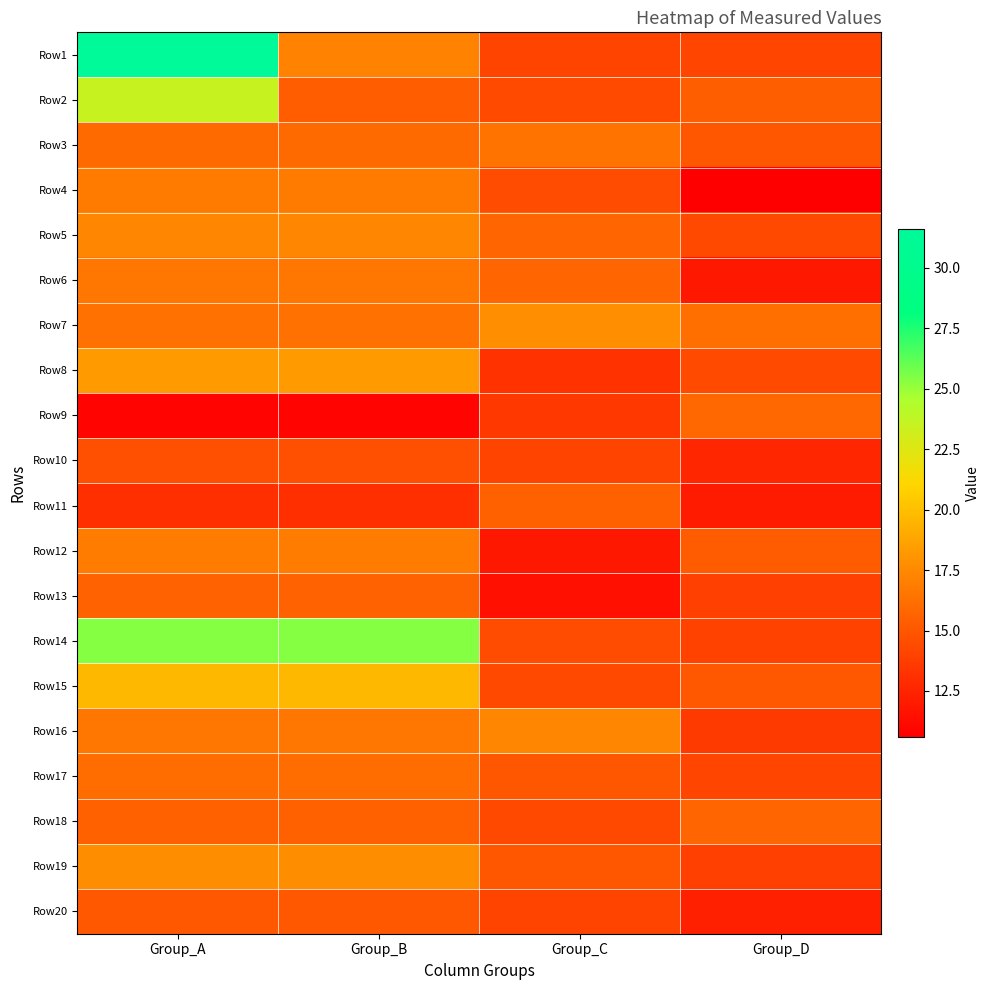

Rank the series at Group_B from lowest to highest value.

Row9, Row11, Row10, Row20, Row2, Row18, Row13, Row3, Row17, Row7, Row6, Row16, Row4, Row12, Row1, Row5, Row19, Row8, Row15, Row14